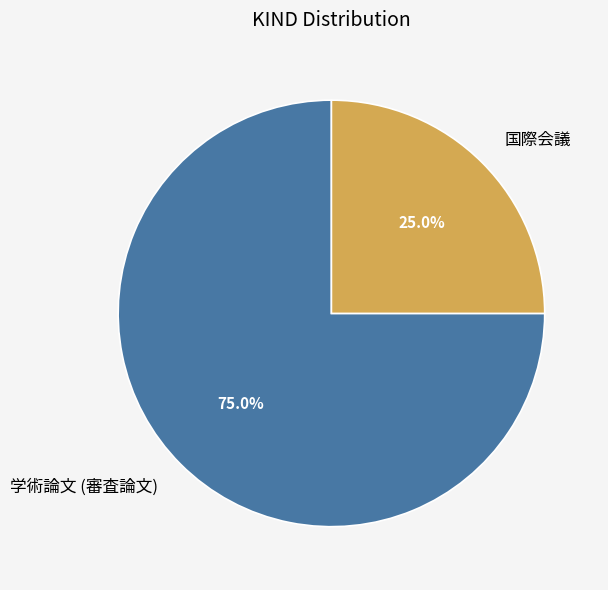

To the nearest percent, what is the difference between the largest and smallest slice percentages?

50%